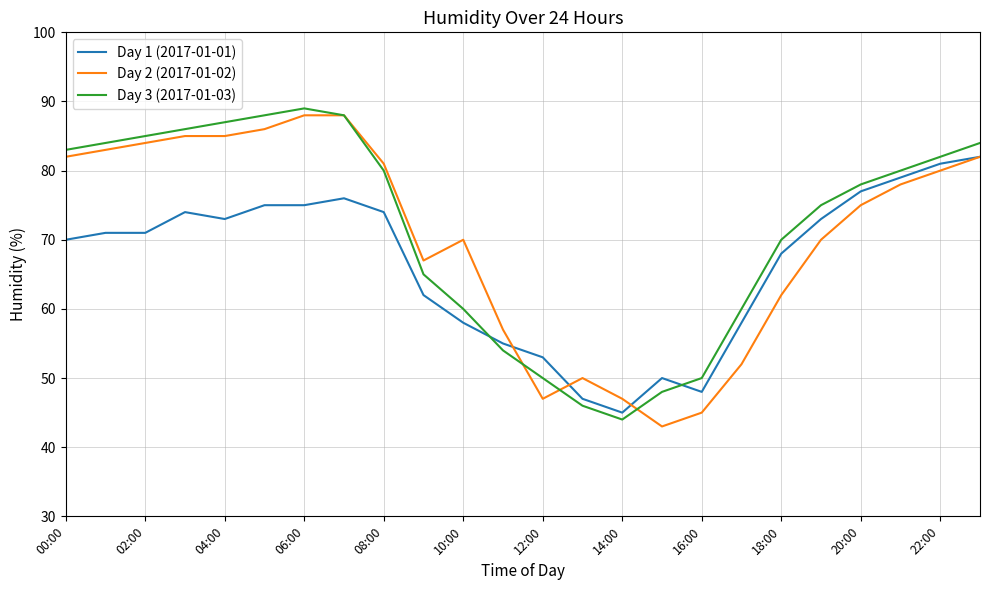

After their last crossing, which series has the higher values: Day 1 (2017-01-01) or Day 3 (2017-01-03)?

Day 3 (2017-01-03)